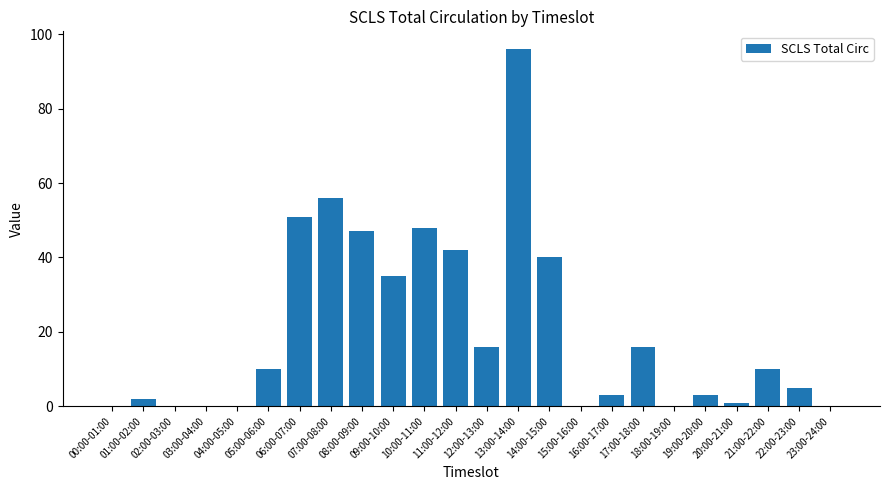

What is the difference between the values at 05:00-06:00 and 23:00-24:00?

10